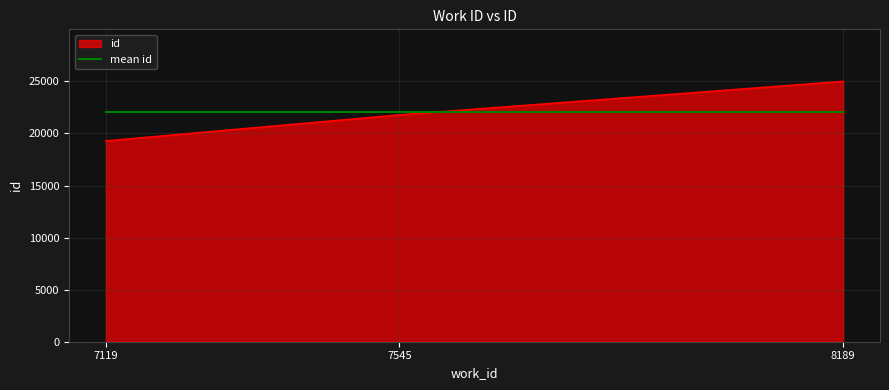

What is the maximum value shown in the chart?

24999.0